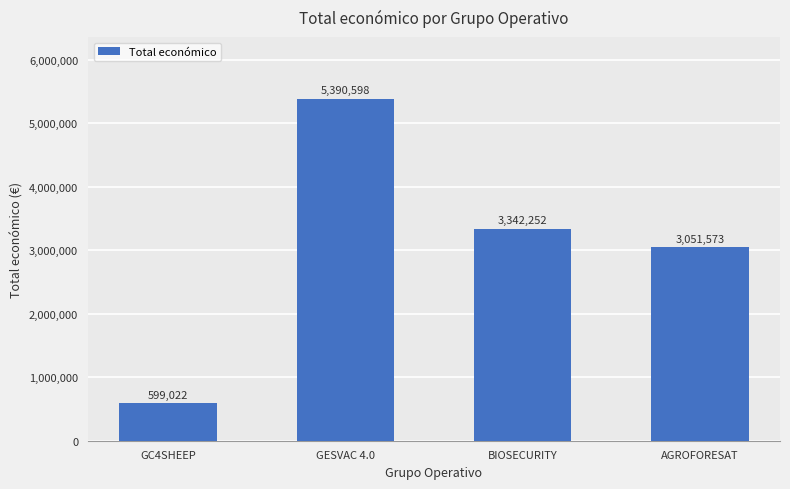

Reading right to left, what are all the values shown in this chart?

3051573	3342252	5390598	599022